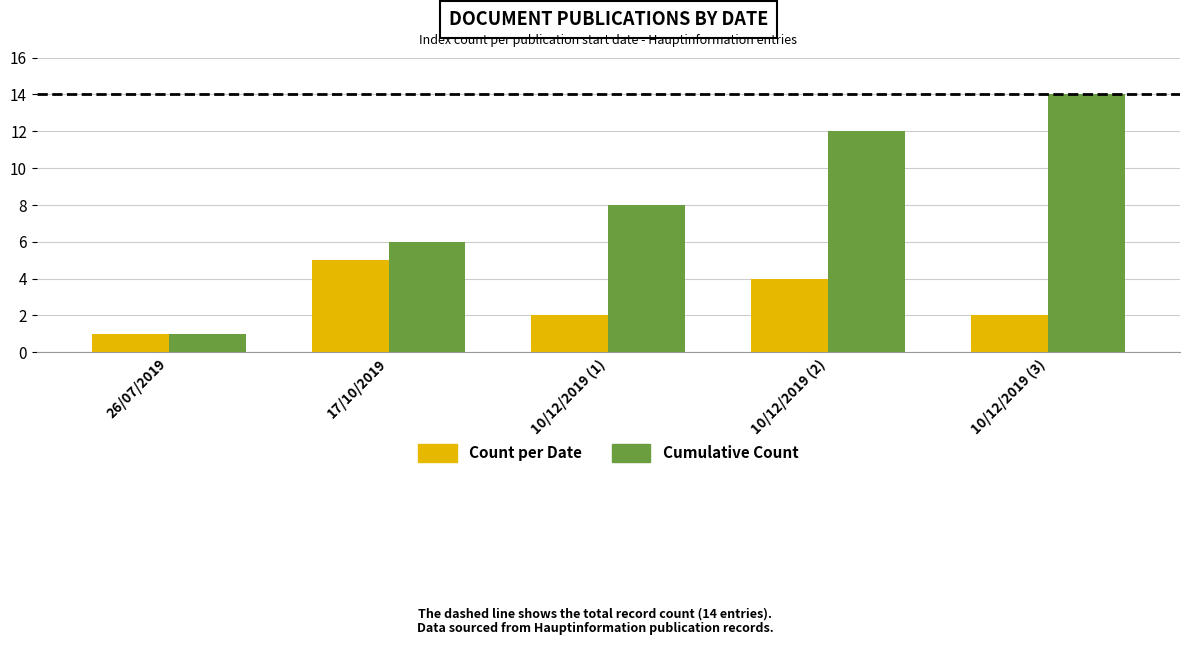

What is the difference between the maximum and minimum values in the Count per Date series?

4